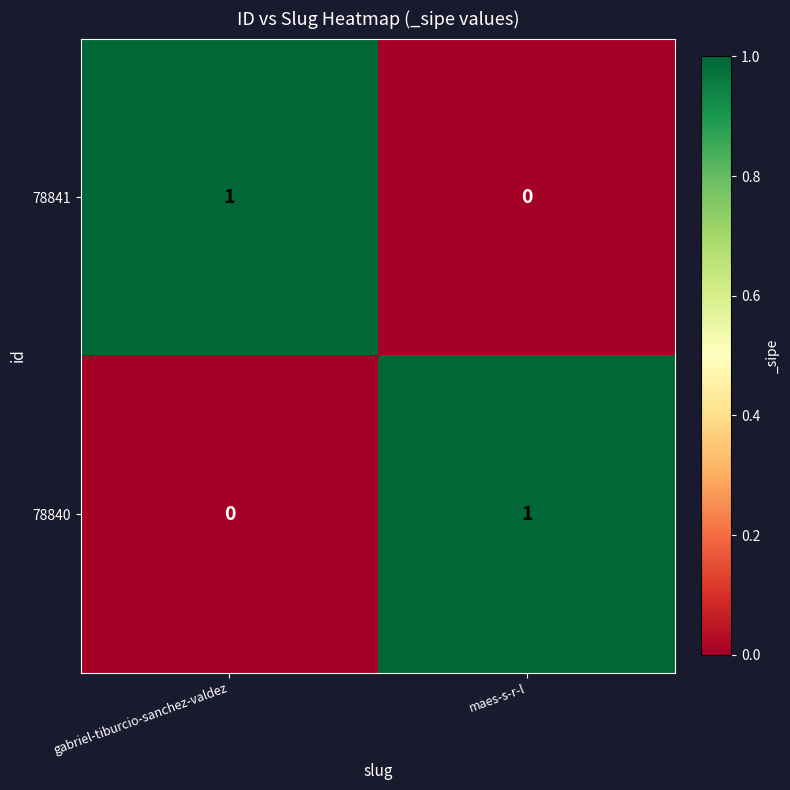

At gabriel-tiburcio-sanchez-valdez, list the series in order from largest to smallest.

78841, 78840